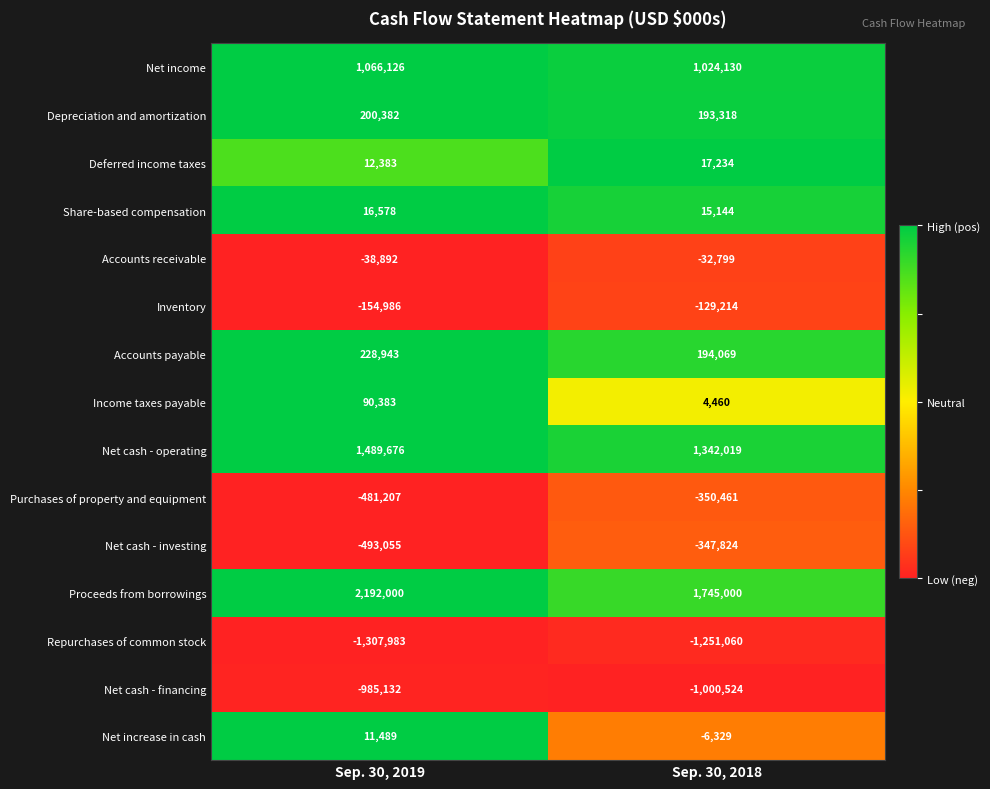

What value does the Accounts payable series have at Sep. 30, 2019, to the nearest 10?

228940